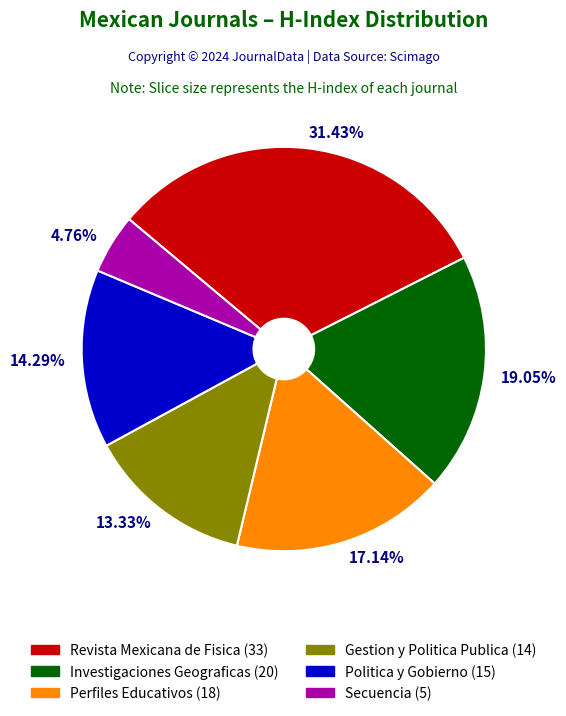

Does any single category account for the majority?

No